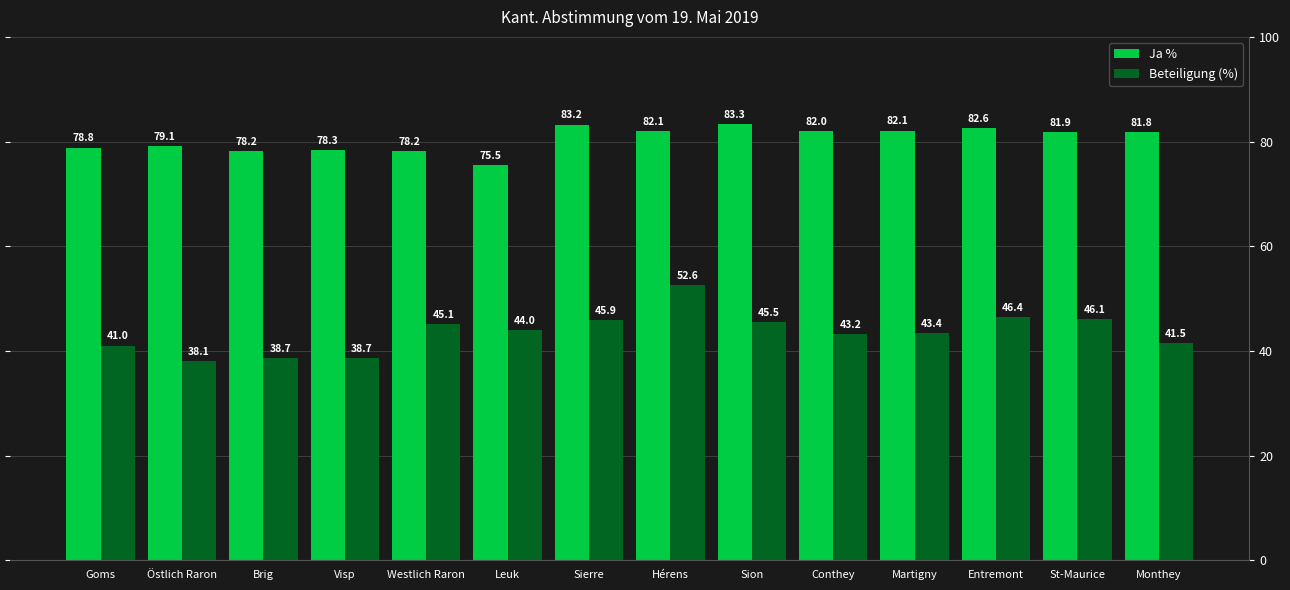

The Ja % series shows 78.2 at Westlich Raron. True or false?

True